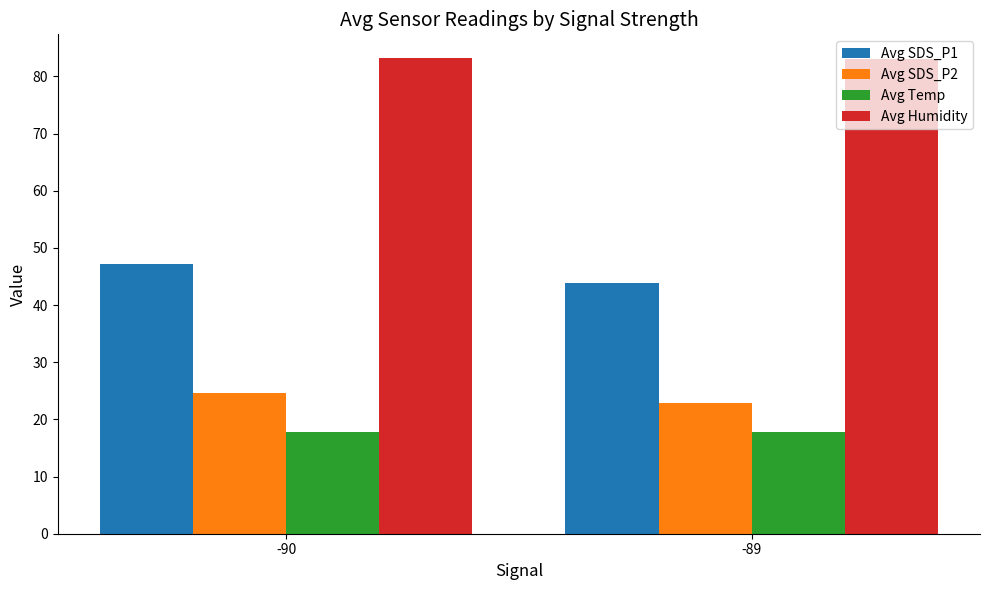

Are the bars grouped side by side (vs. stacked)?

Yes